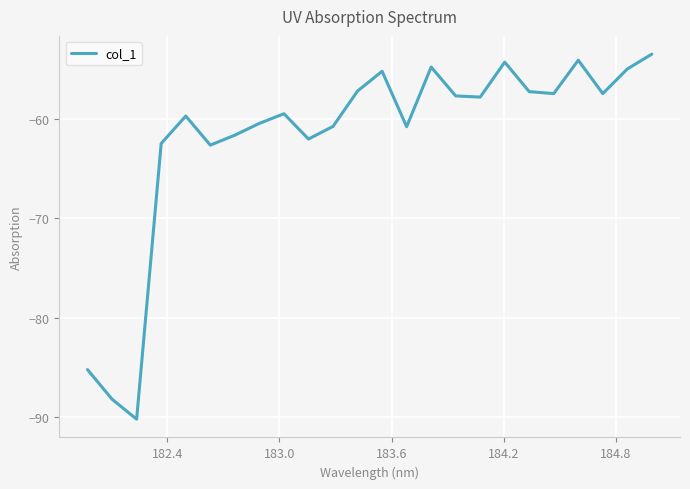

What is the difference between the maximum and minimum values?

36.8